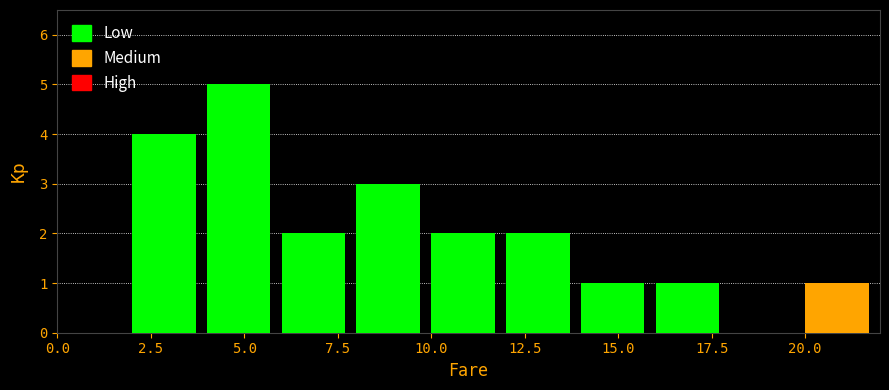

Over which range of the x-axis is the bar tallest?

4 to 6